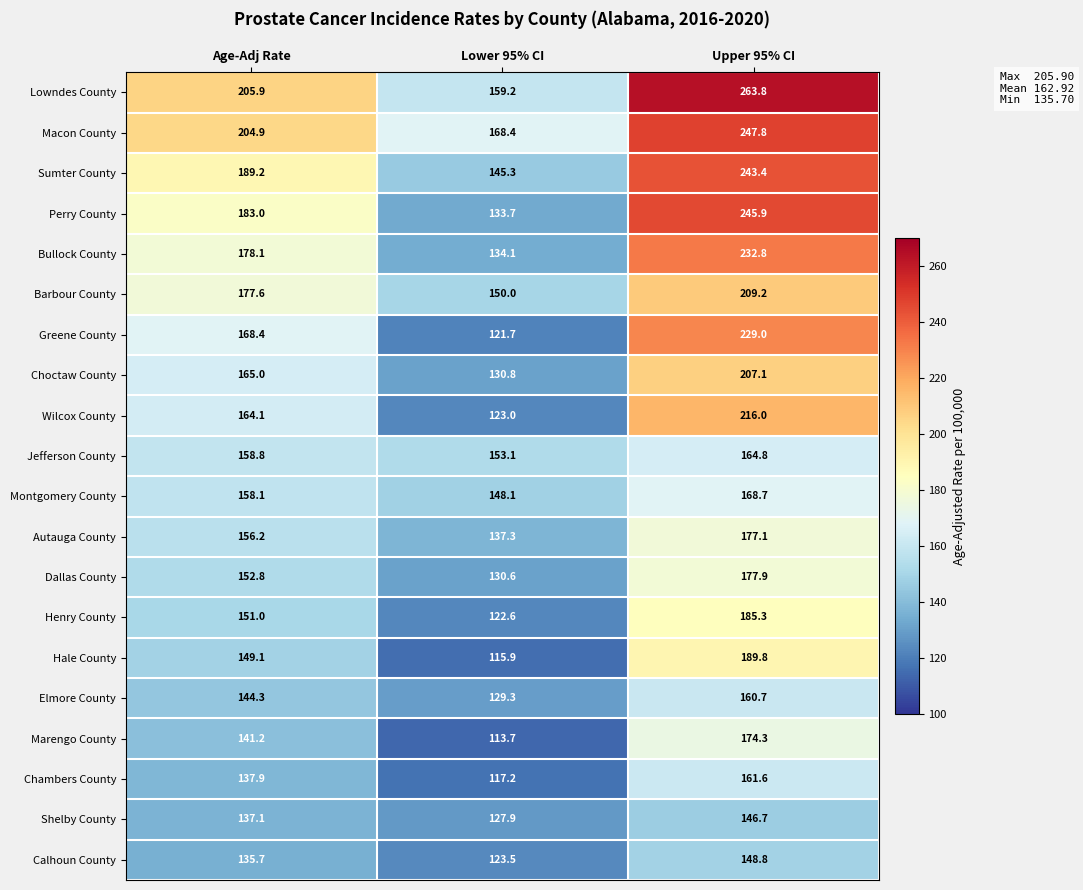

Which series has the largest total across all categories?

Lowndes County